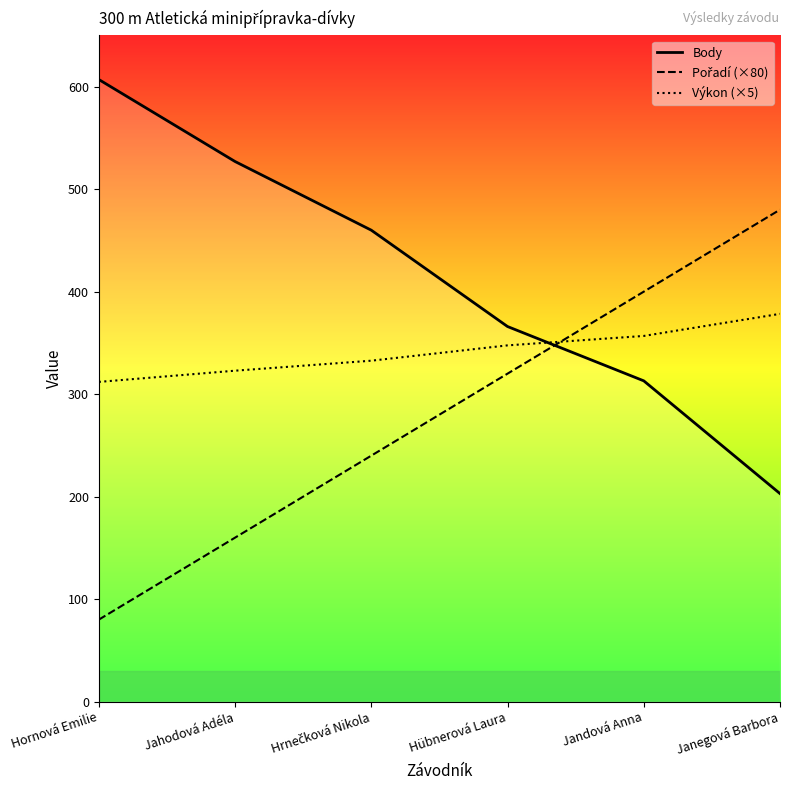

At which category is the sum across all series the highest?

Jandová Anna